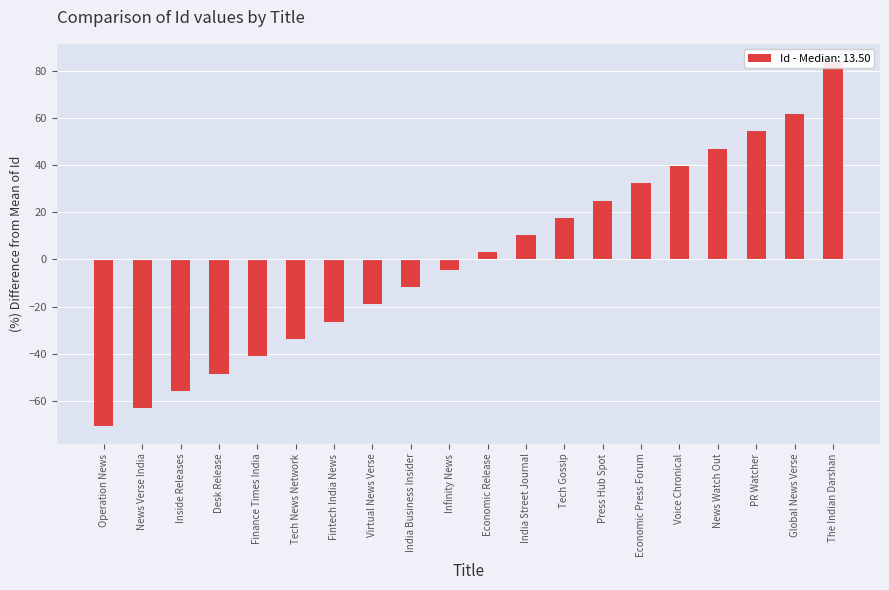

What is the change in value from News Verse India to Economic Press Forum?

+95.6